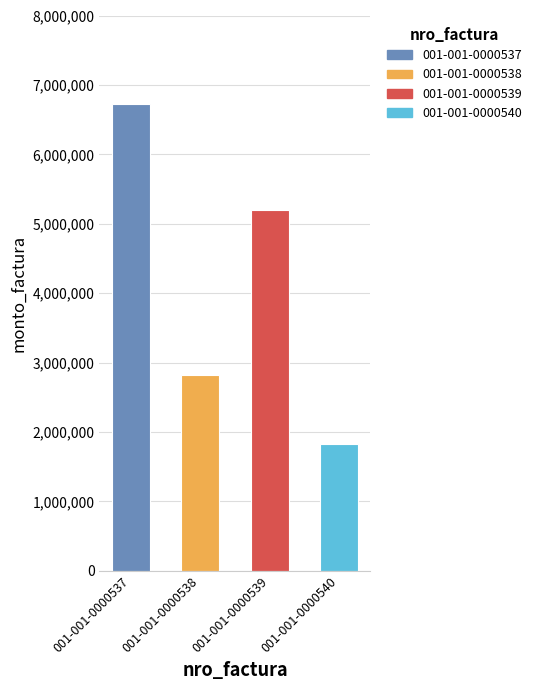

Where is the data nearest to the value 4274770?

001-001-0000539